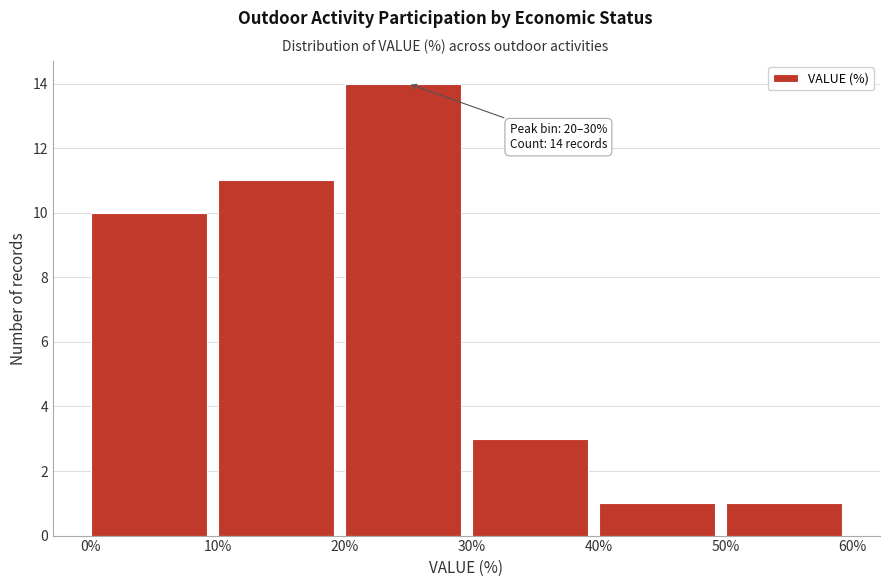

Which range on the x-axis has the tallest bar?

20% to 30%